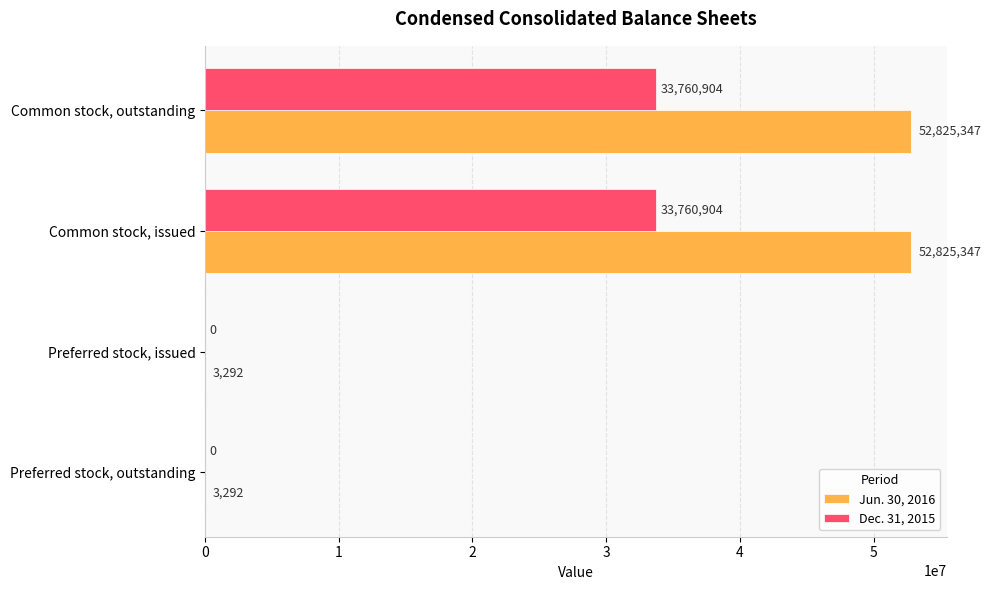

Count the number of categories in the chart.

4